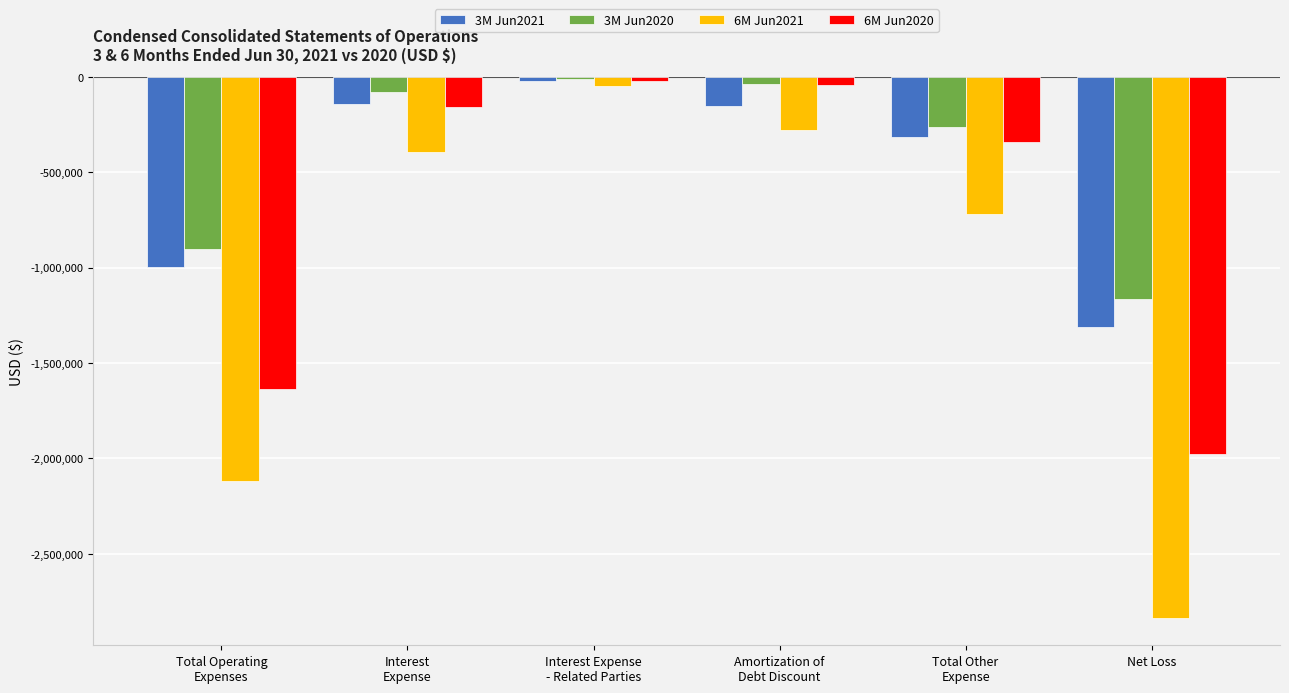

Is it true that 3M Jun2021 equals -155169 at Amortization of
Debt Discount?

True